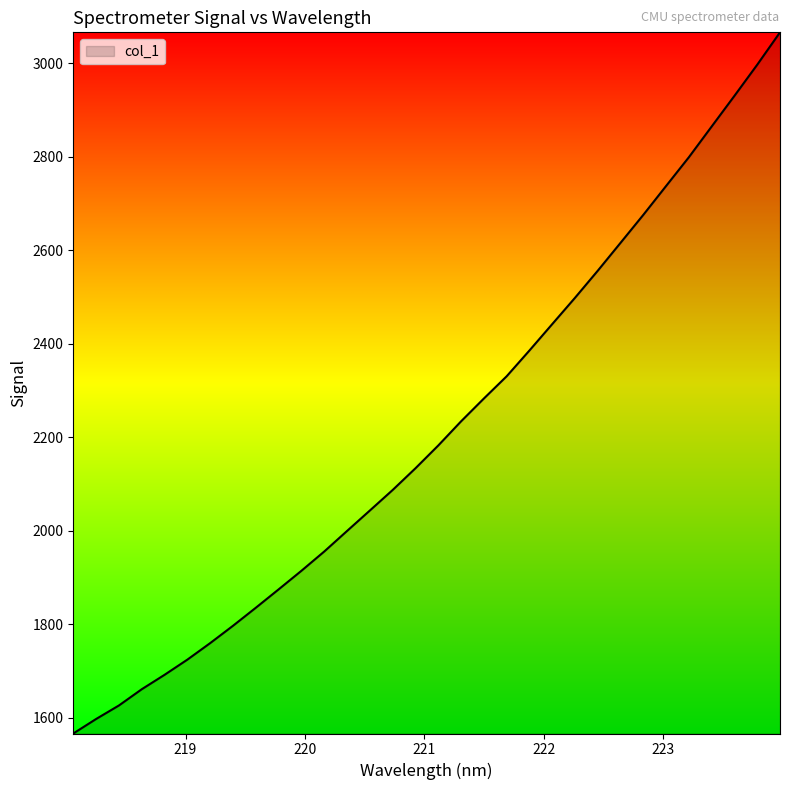

What is the difference between the maximum and minimum values?

1499.7